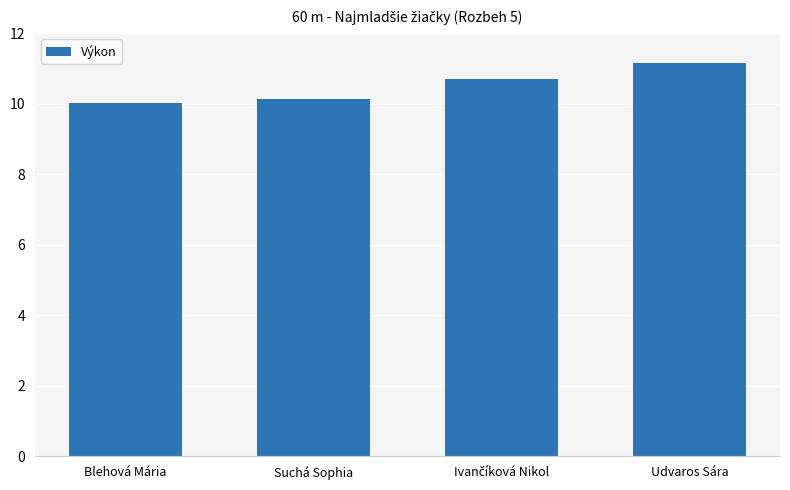

What is the value of the 1st bar from the left?

10.0